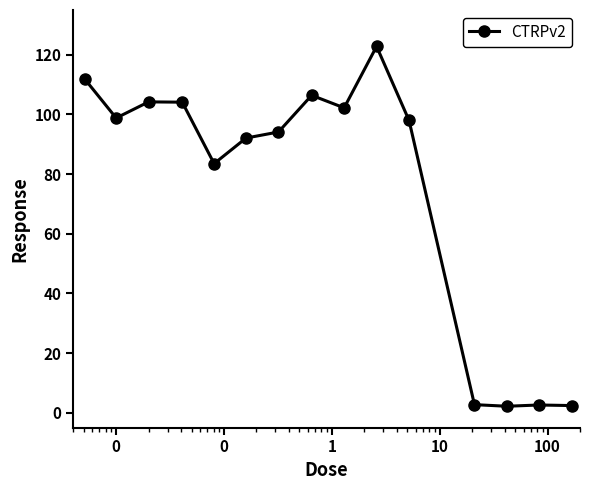

What is the difference between the maximum and minimum values?

120.6